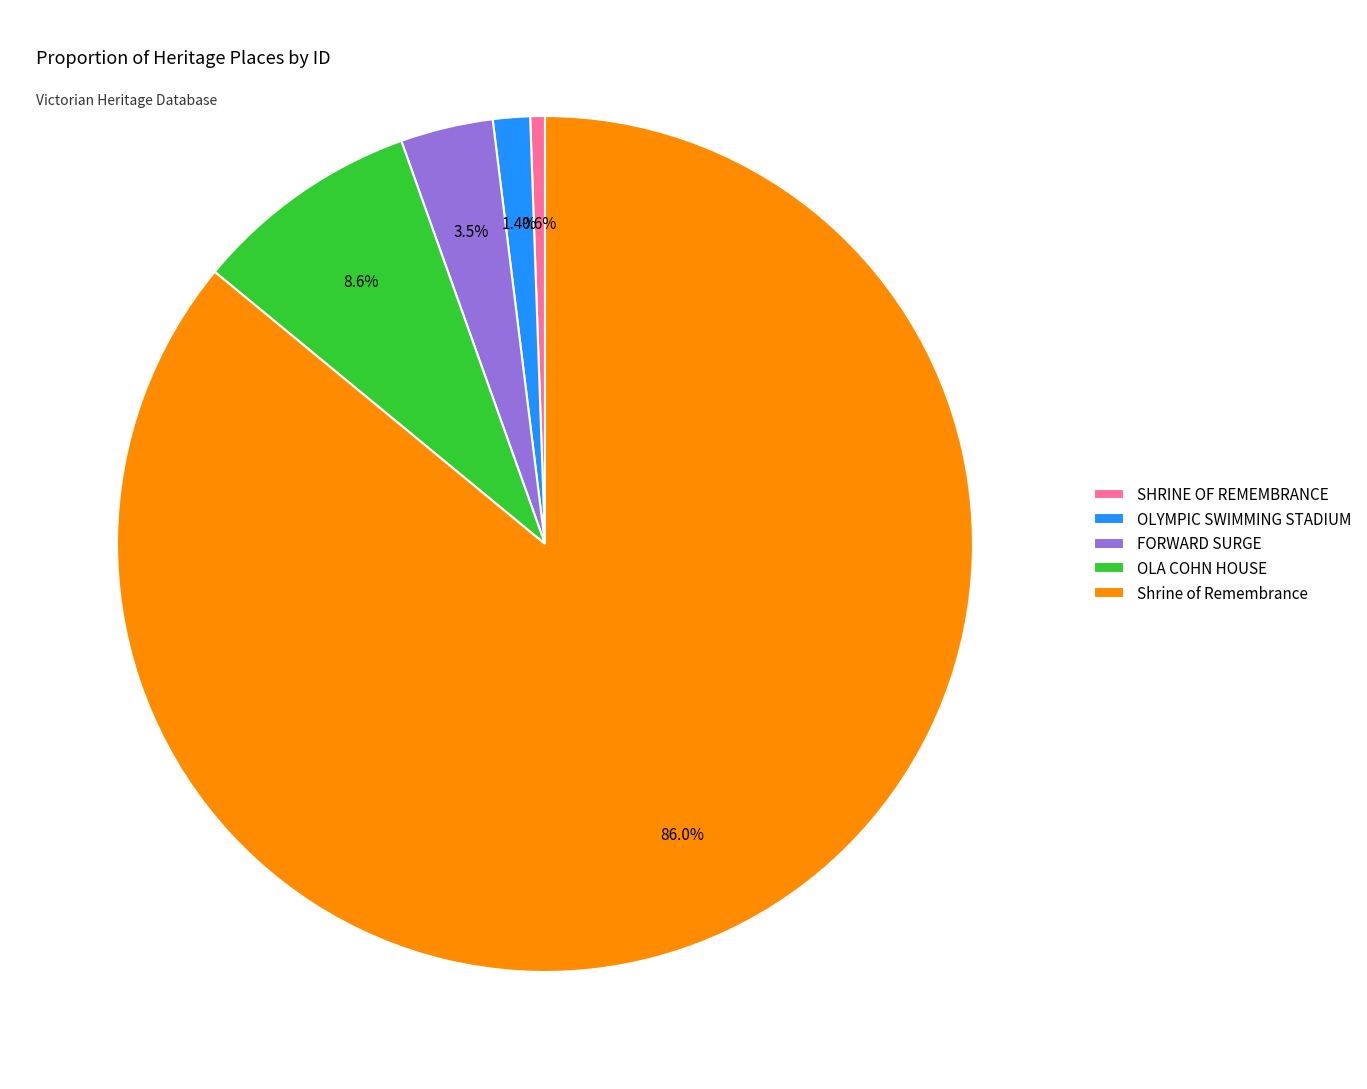

Between OLA COHN HOUSE and Shrine of Remembrance, which is larger?

Shrine of Remembrance